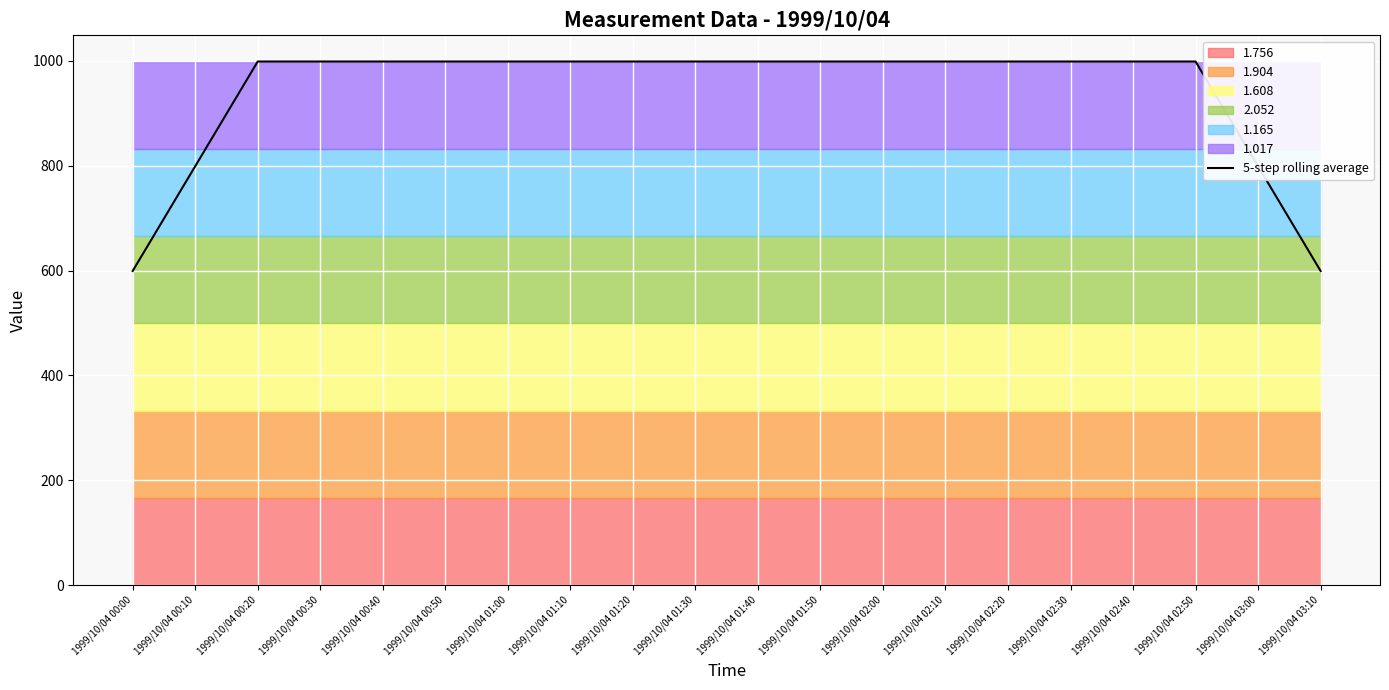

What is the sum of all values?

18781.2